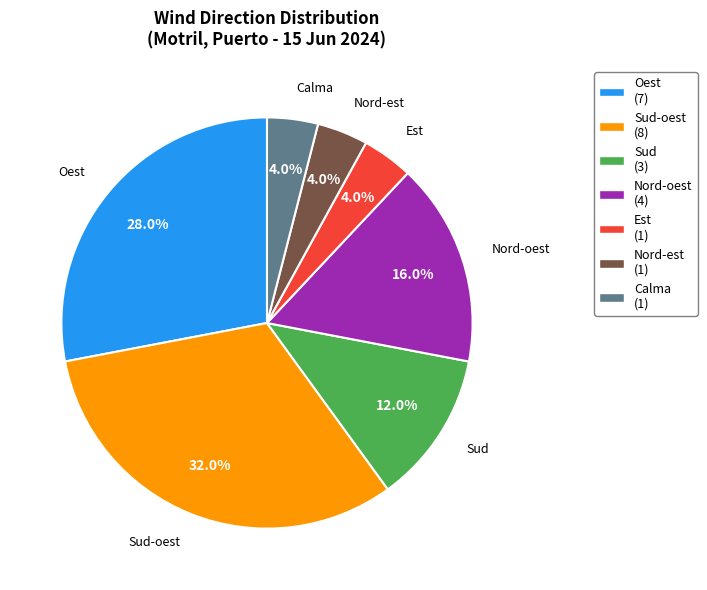

Is there a majority slice in this chart?

No